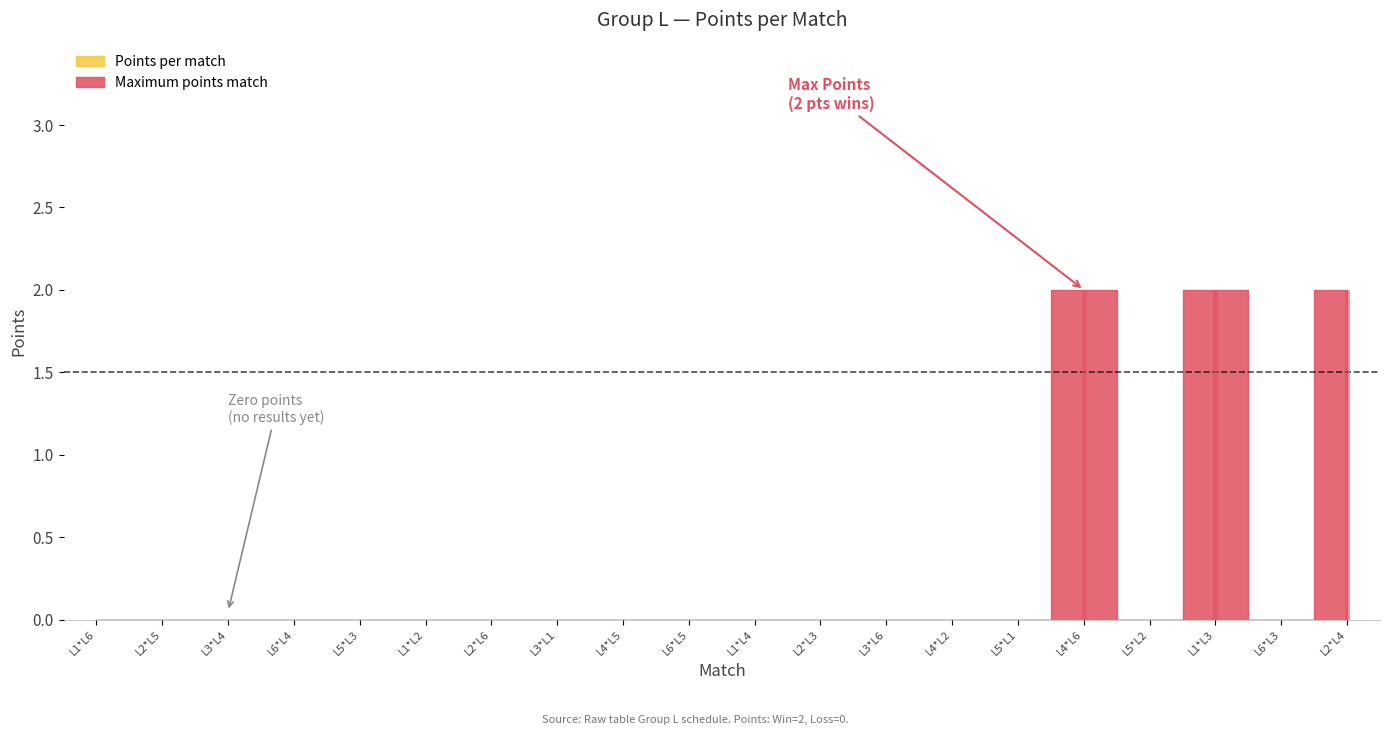

List the labels in order of value, largest first.

15, 17, 19, 0, 1, 2, 3, 4, 5, 6, 7, 8, 9, 10, 11, 12, 13, 14, 16, 18